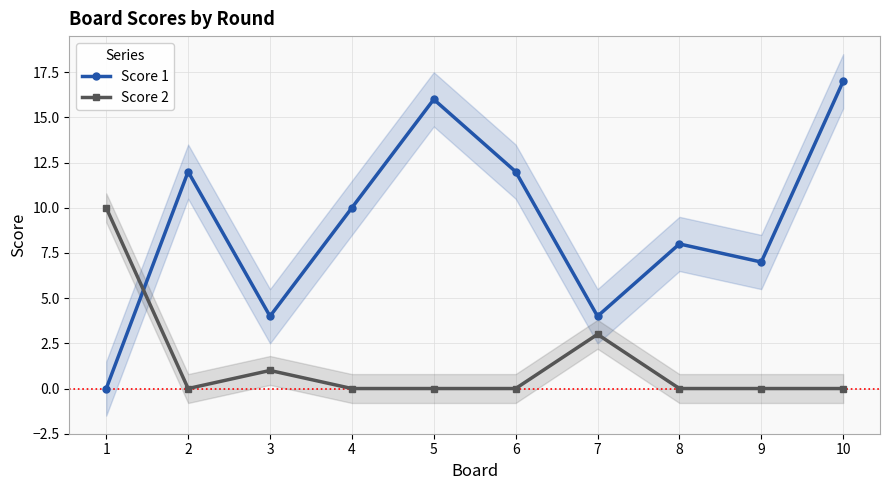

Reading left to right, extract all data points from this chart.

Score 1: 0	12	4	10	16	12	4	8	7	17
Score 2: 10	0	1	0	0	0	3	0	0	0